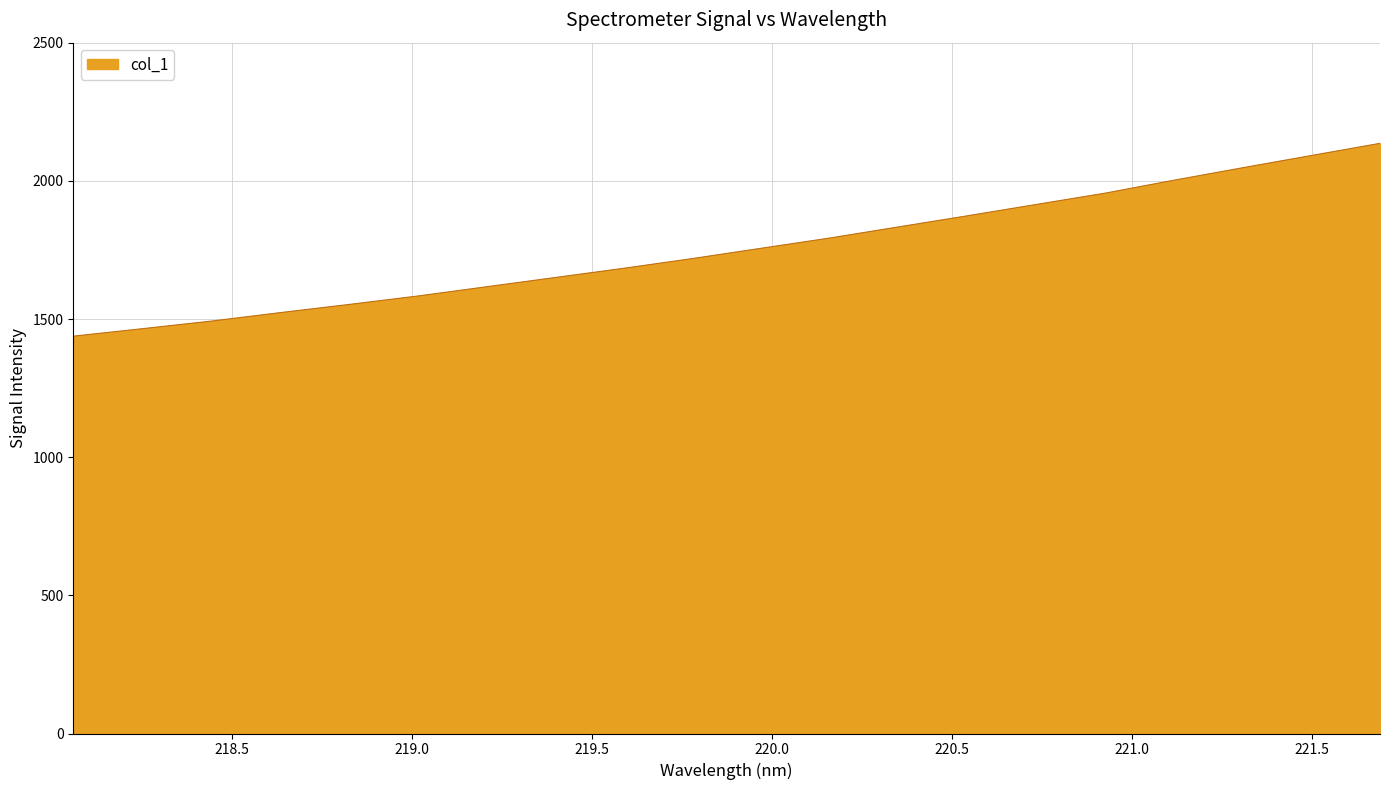

What is the minimum value shown in the chart?

1437.9